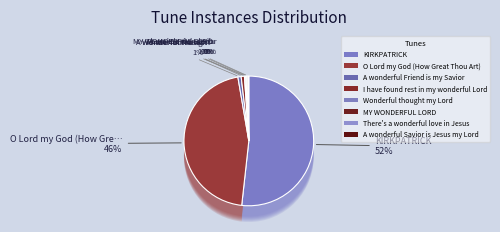

What is the majority slice?

KIRKPATRICK